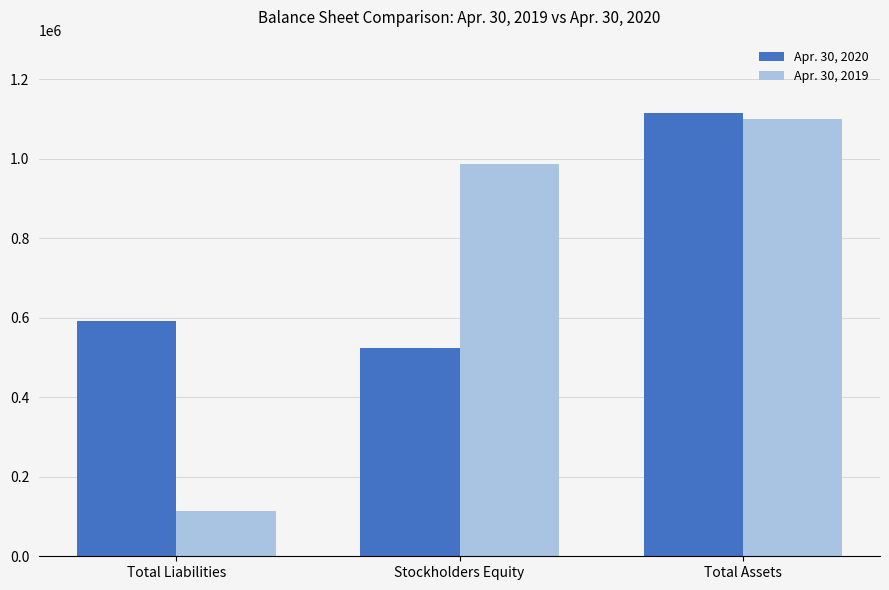

How many groups of bars are there?

3